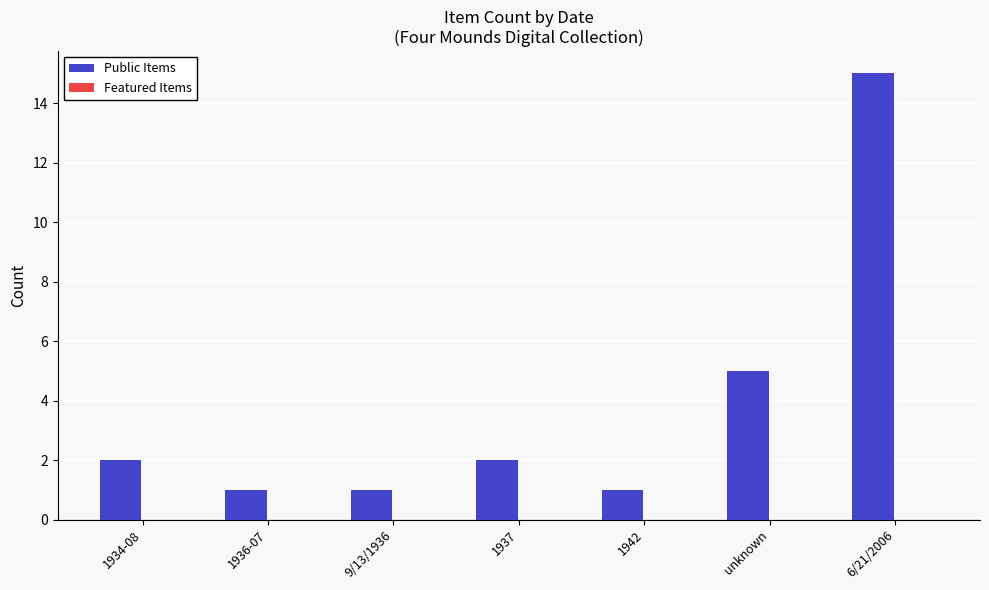

How many series are shown in this chart?

1